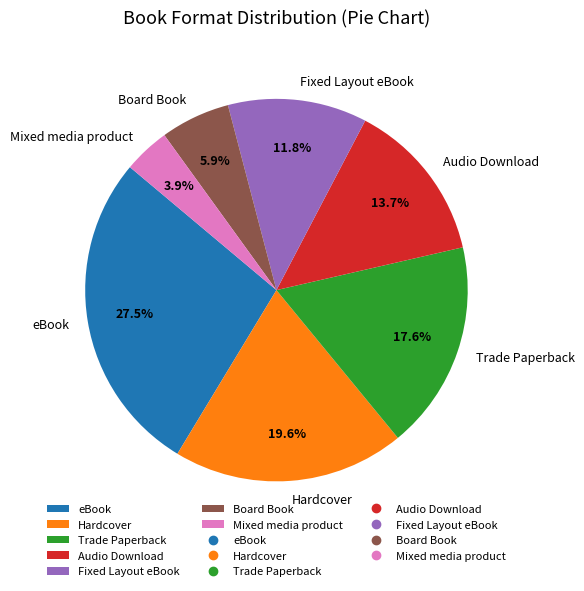

How much of the chart is everything except Mixed media product?

96.1%